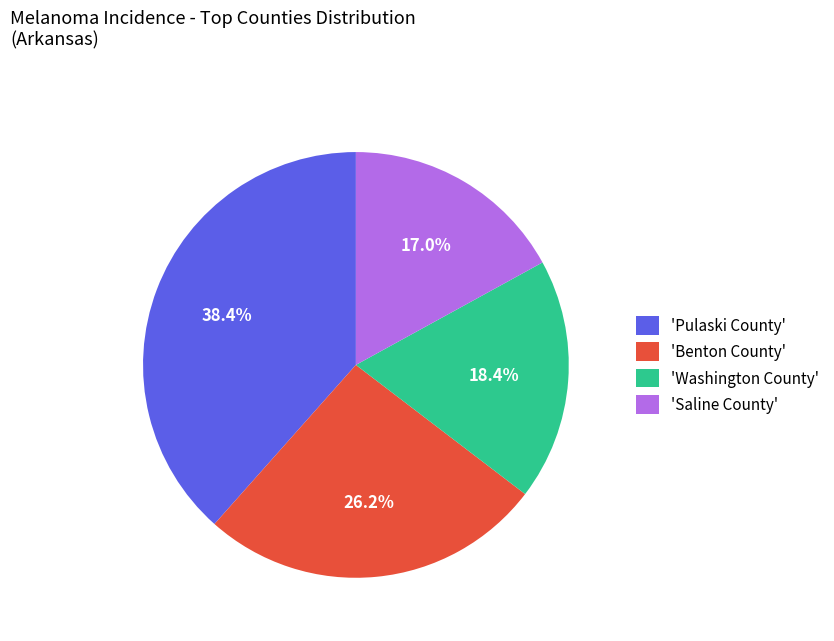

Is there a majority slice in this chart?

No